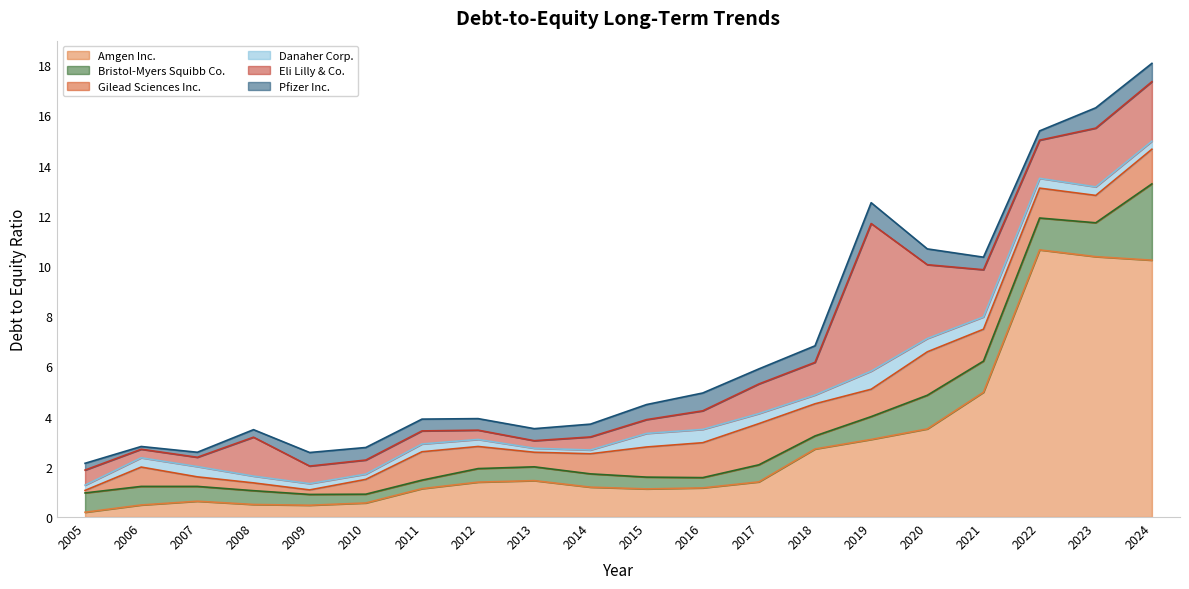

True or false: Gilead Sciences Inc. and Danaher Corp. intersect in this chart.

True